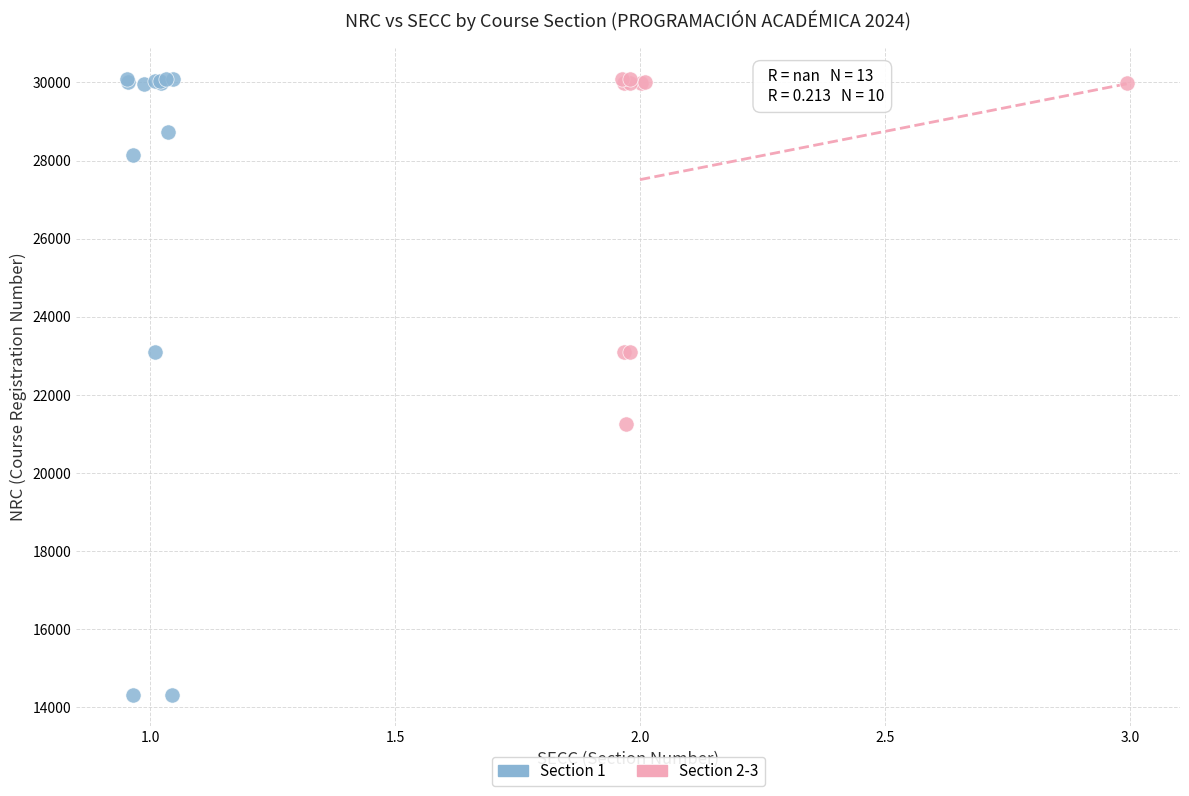

Which series has the largest Y range (max minus min)?

Section 1